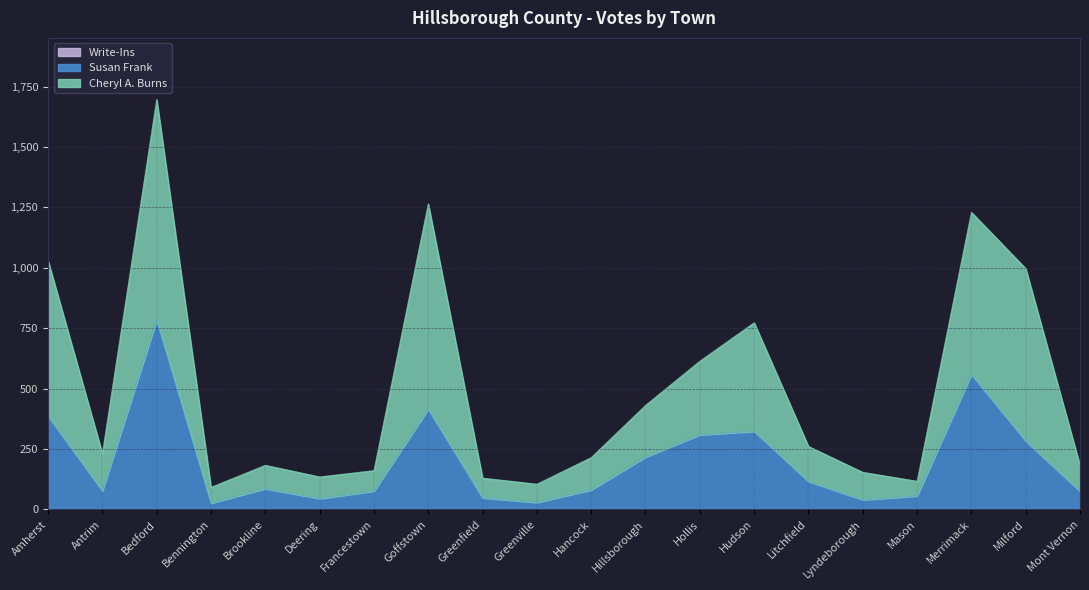

What position from the right is Hillsborough?

9